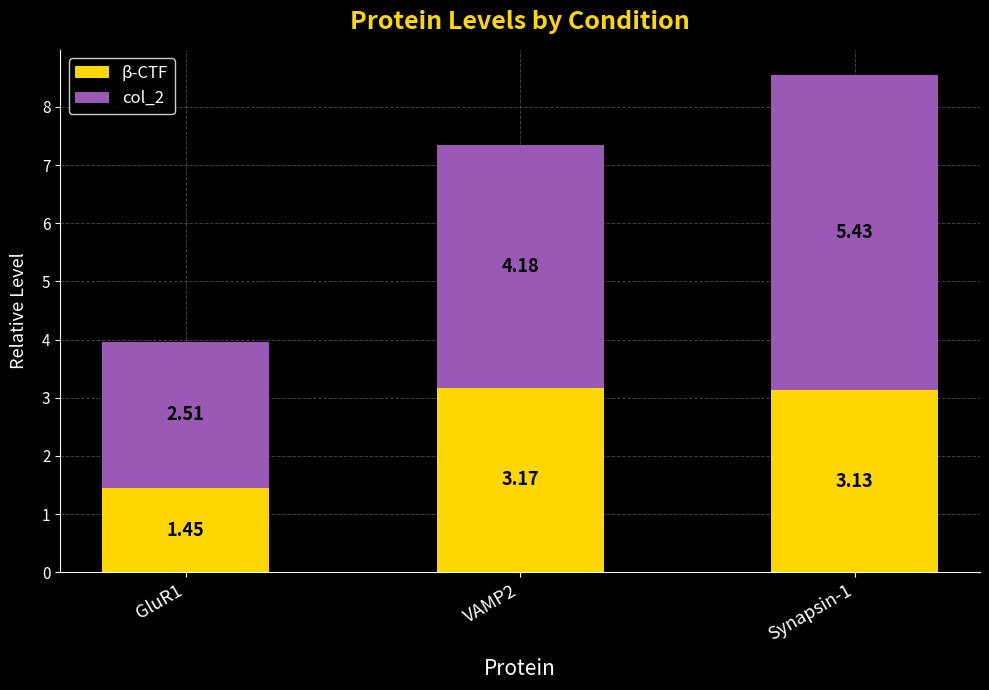

Where does the β-CTF series first go above 3?

VAMP2